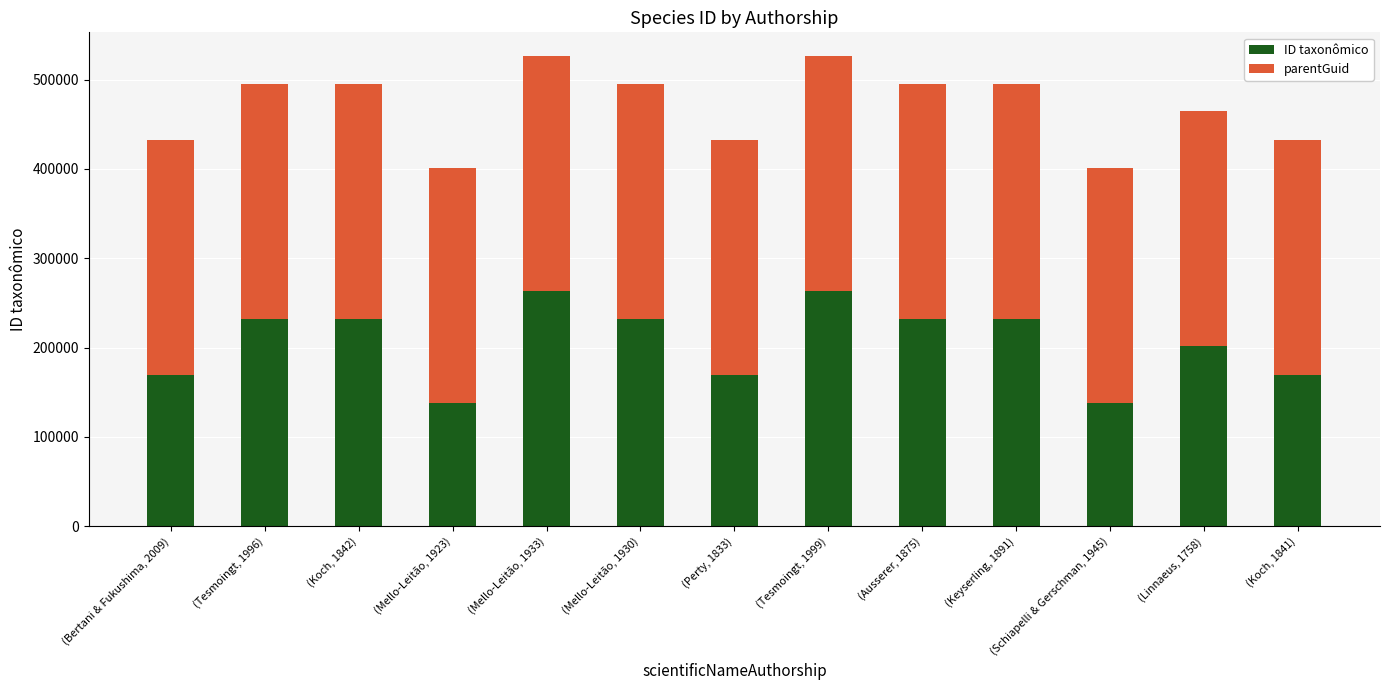

Read the ID taxonômico value at (Keyserling, 1891), to the nearest 100.

232000